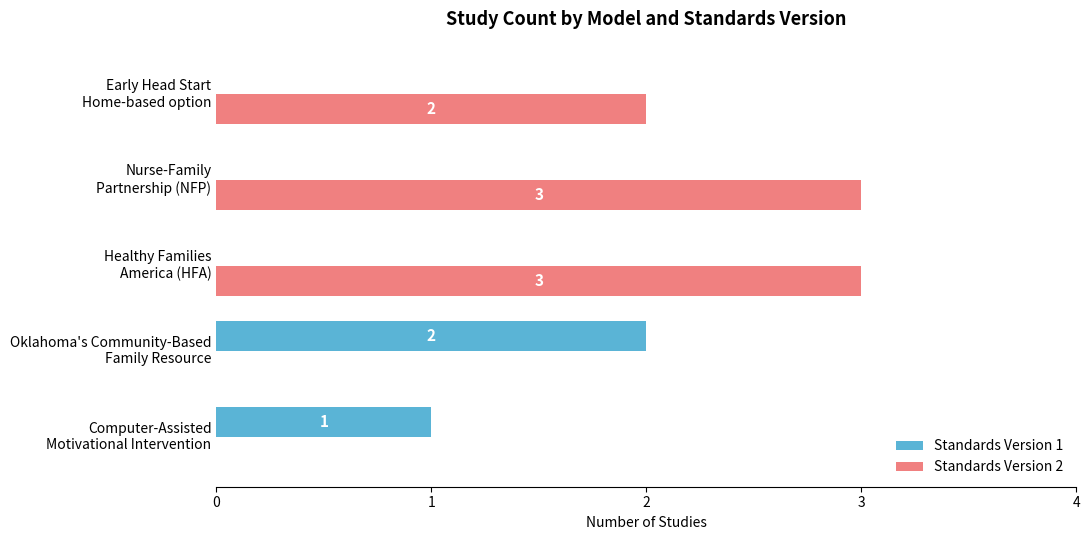

Which series has the largest total across all categories?

Standards Version 2